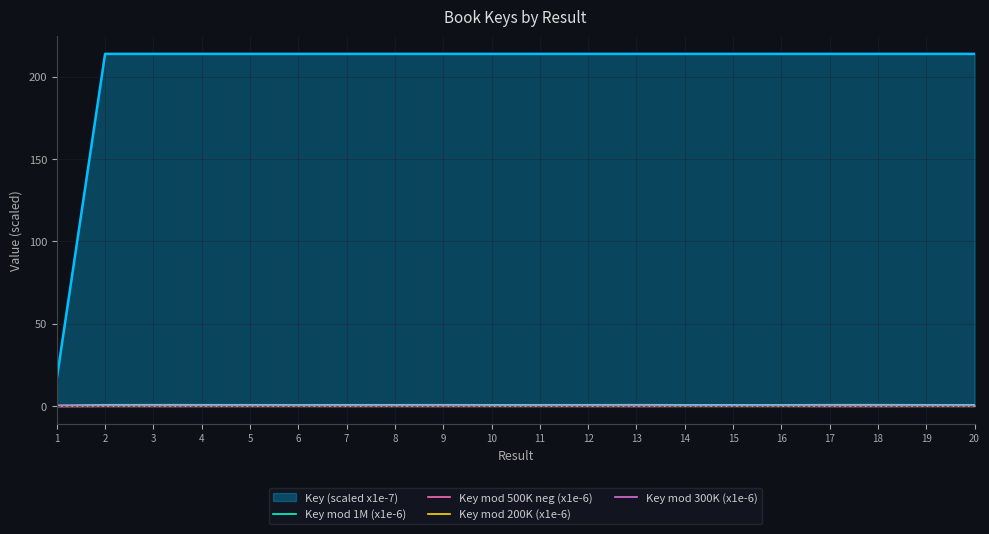

Which series changed the most between 2 and 18?

Key mod 1M (x1e-6)